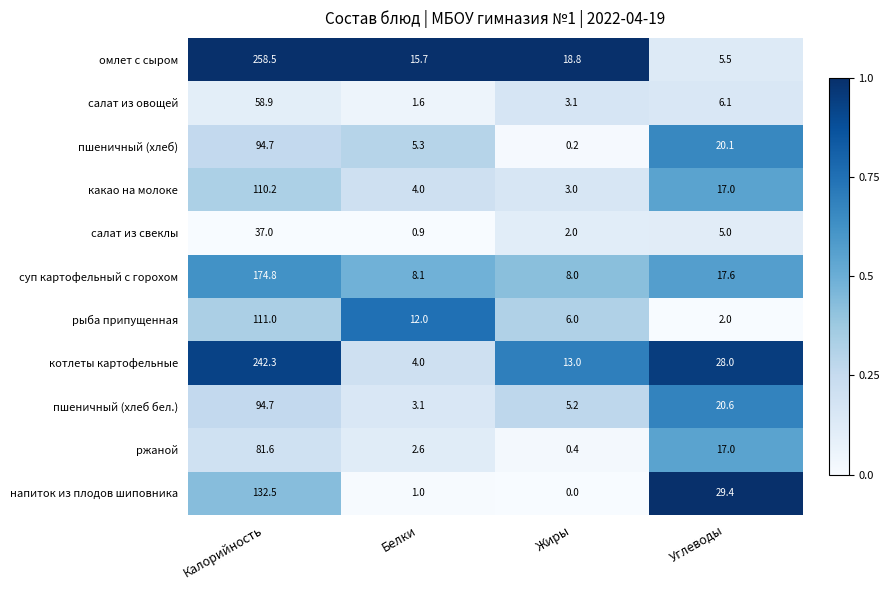

What is the spread (max minus min) of values at Углеводы?

27.4